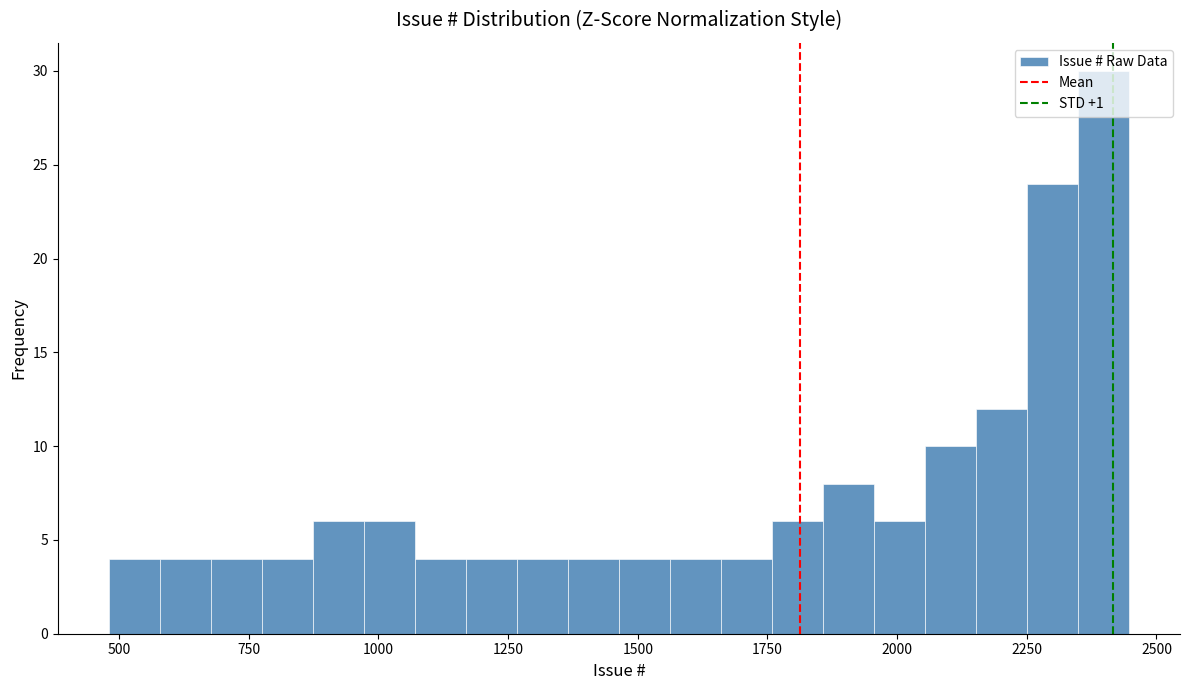

Read against the x-axis, roughly where is the centre of the tallest bar?

2400